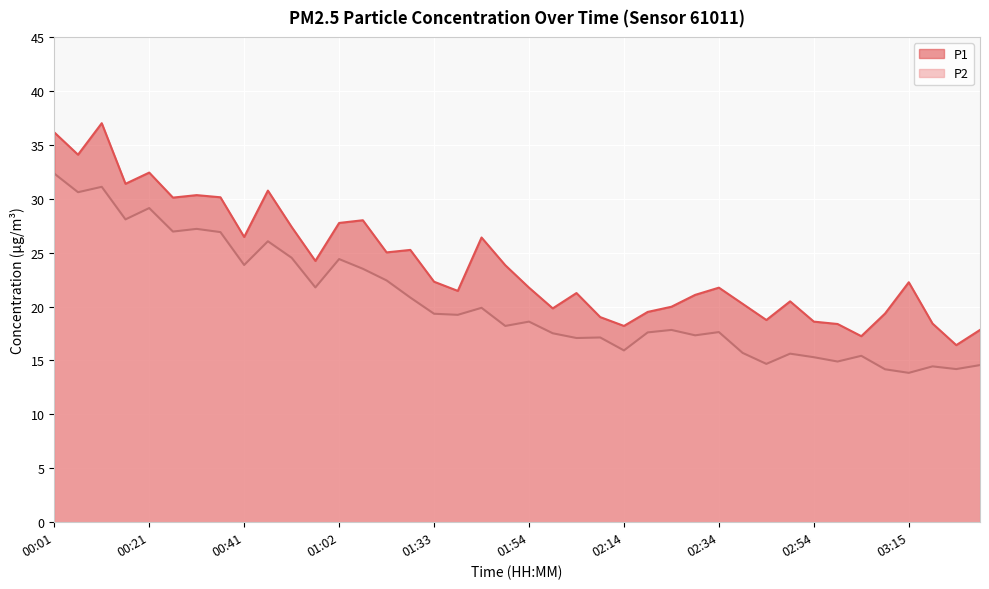

At which label is P1 closest to 26?

01:43